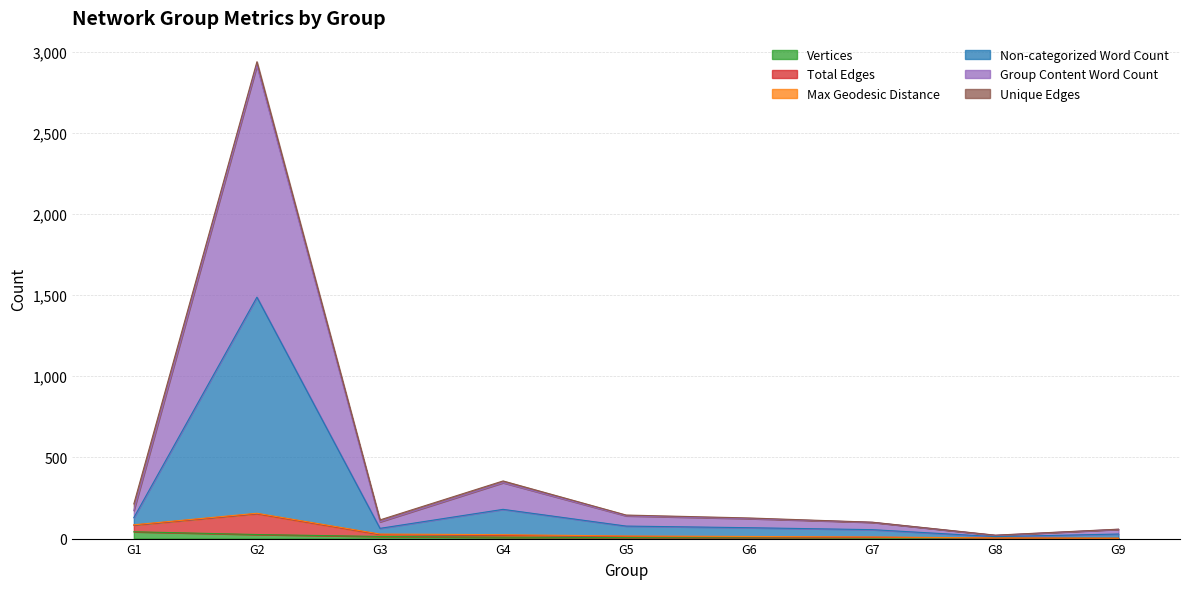

What is the average value of the Vertices series?

12